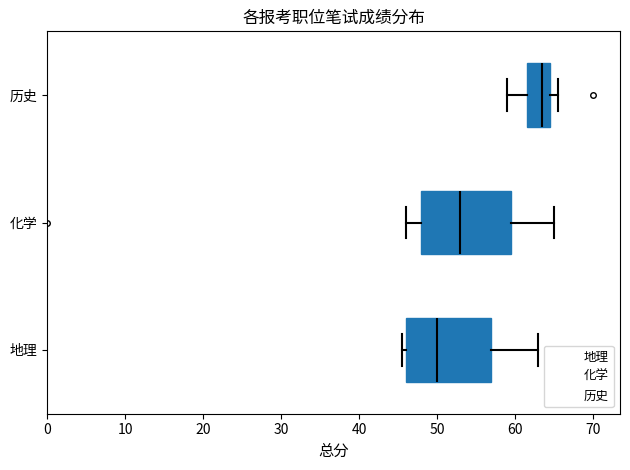

Reading bottom to top, transcribe this box plot: for each box, give where its median line is, the range the box spans, and where its two whiskers end, as read against the x-axis. The values are not printed on the chart, so give them approximately, as read against the axis.

地理: median 50, box 46 to 57, whiskers 46 (just left of the box's left edge) to 63
化学: median 53, box 48 to 60, whiskers 46 to 65
历史: median 64, box 62 to 65, whiskers 59 to 66